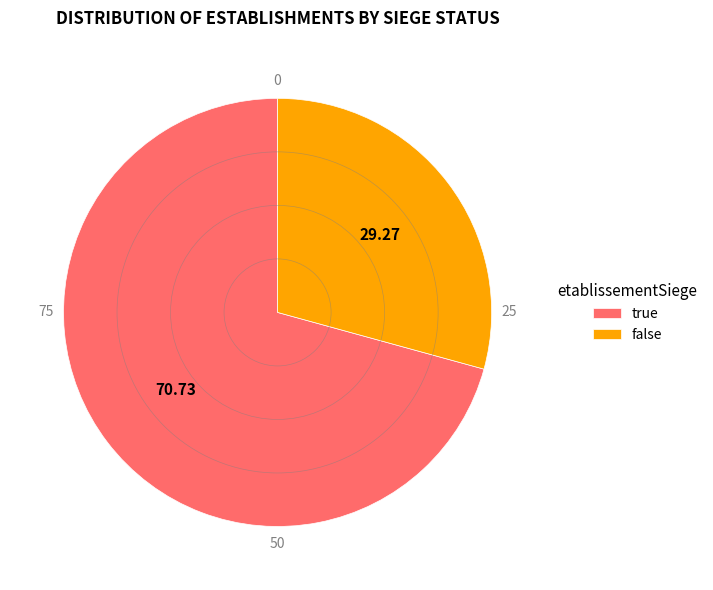

Combined, do true and false account for over 50%?

Yes